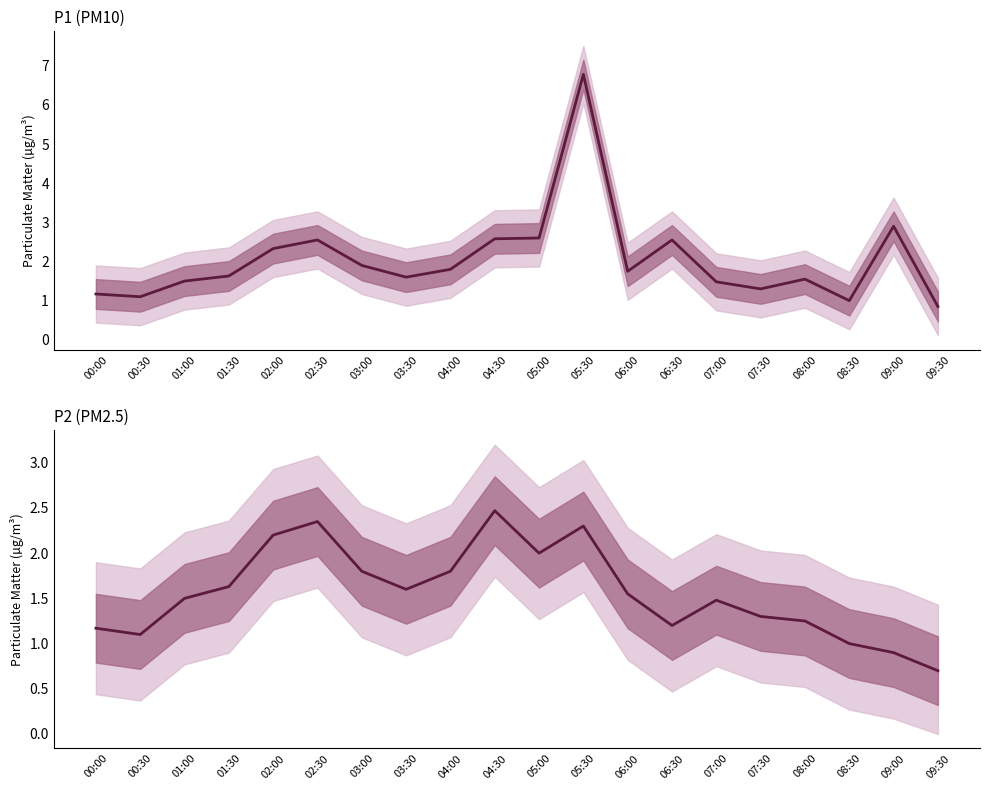

True or false: P1 has a value of 0.5 at 08:30.

False